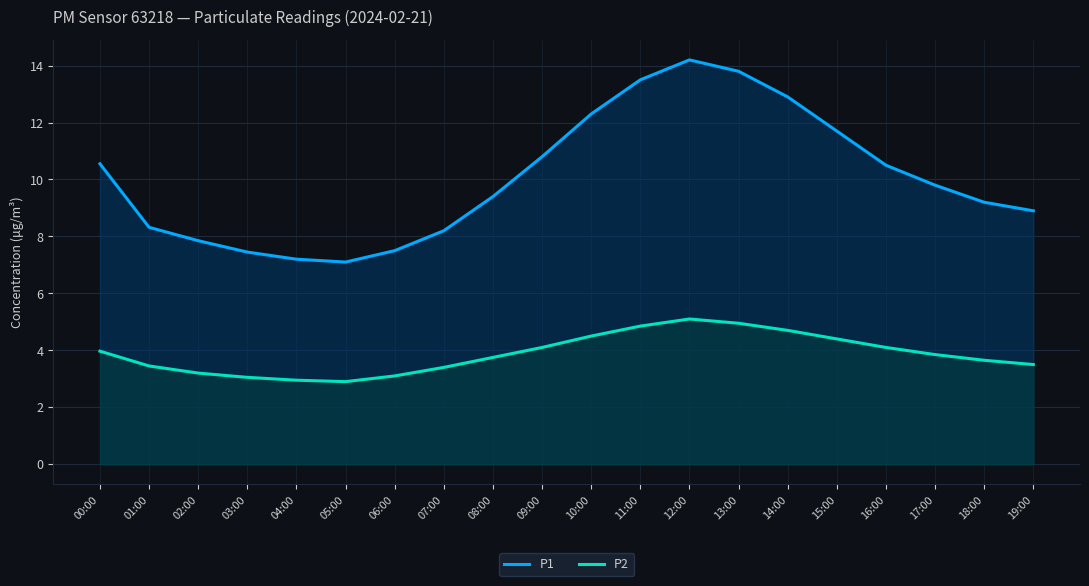

Is it true that P2 equals 5.2 at 08:00?

False